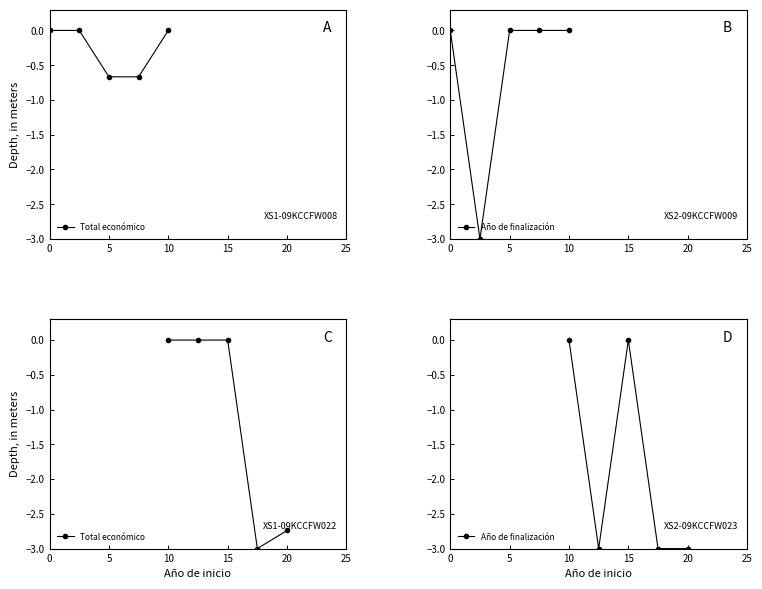

Rank the series by their average value, from lowest to highest.

Año de finalización, Total económico